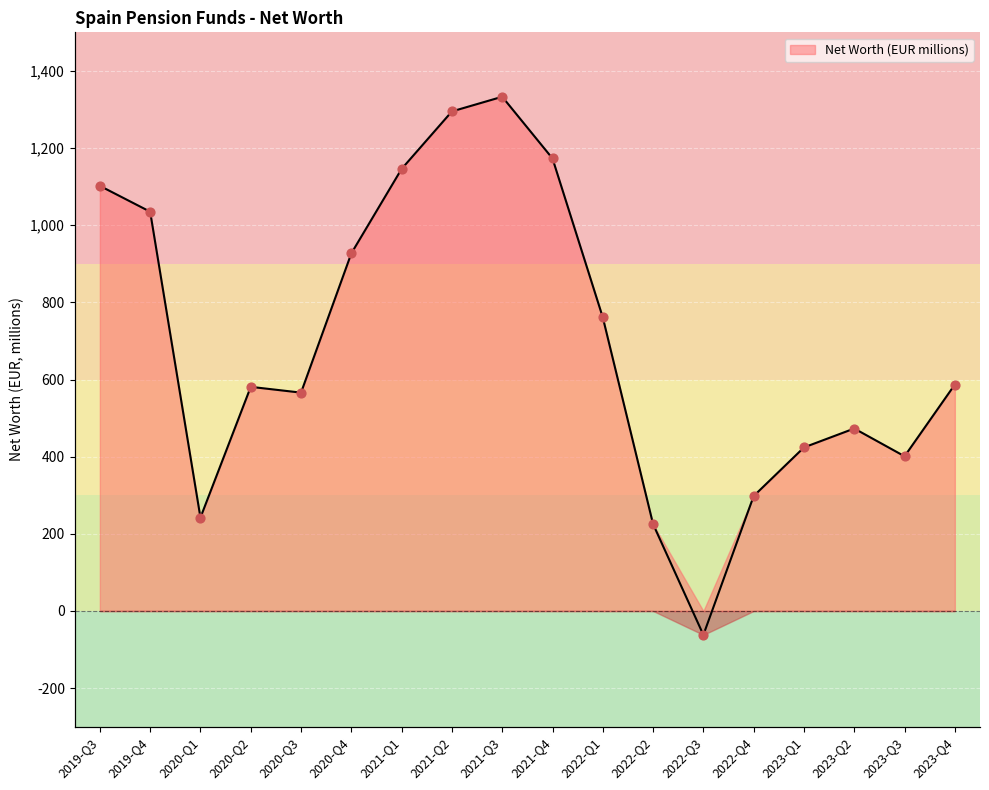

What is the change in value from 2021-Q2 to 2022-Q3?

-1357